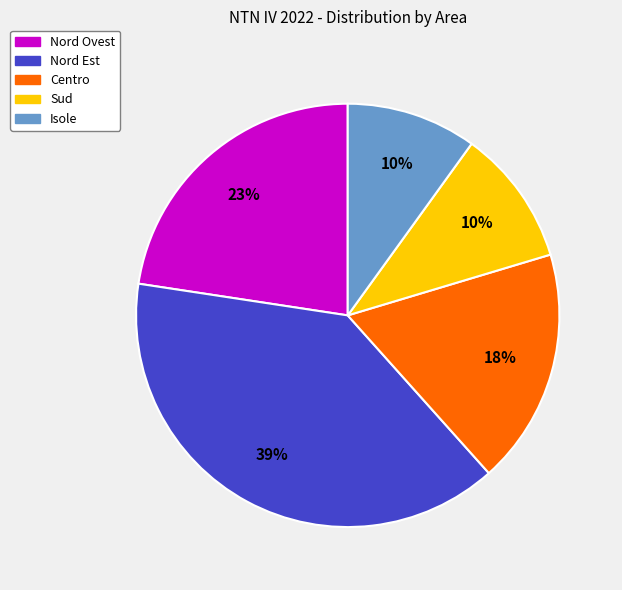

How many slices are in this pie chart?

5